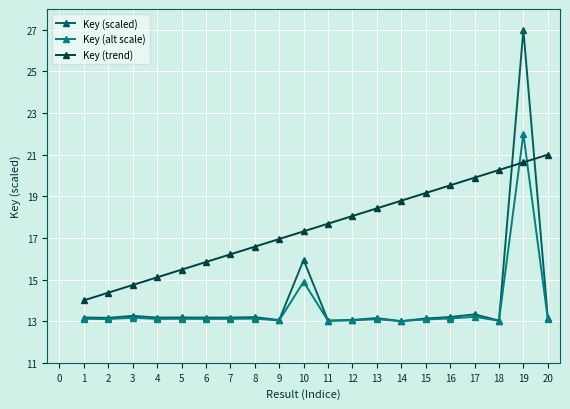

Is the value of Key (trend) at 11 greater than the value of Key (scaled) at 16?

Yes